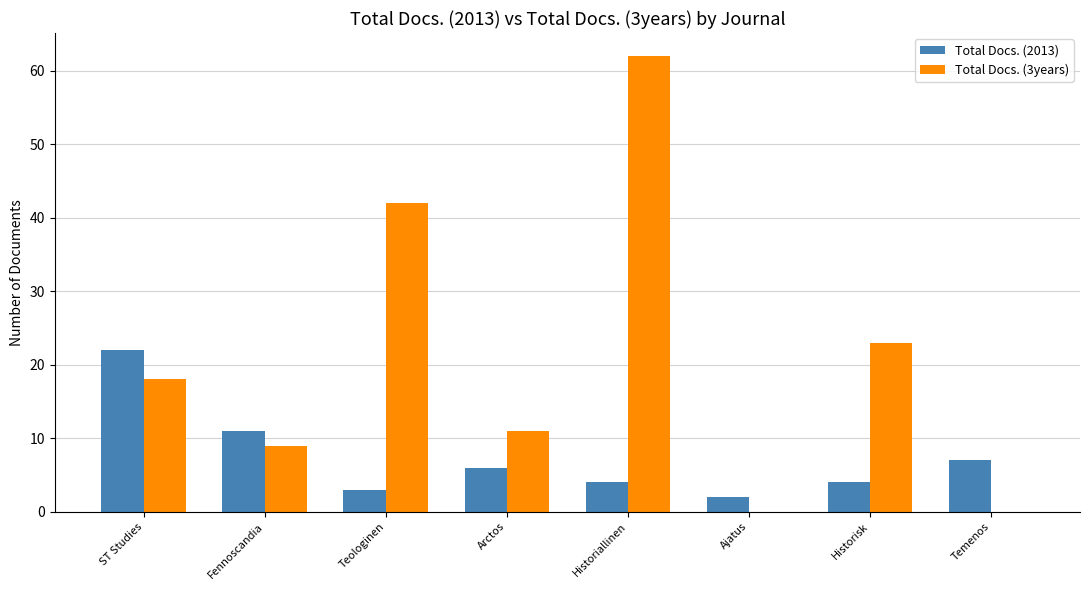

Which series has the largest total across all categories?

Total Docs. (3years)